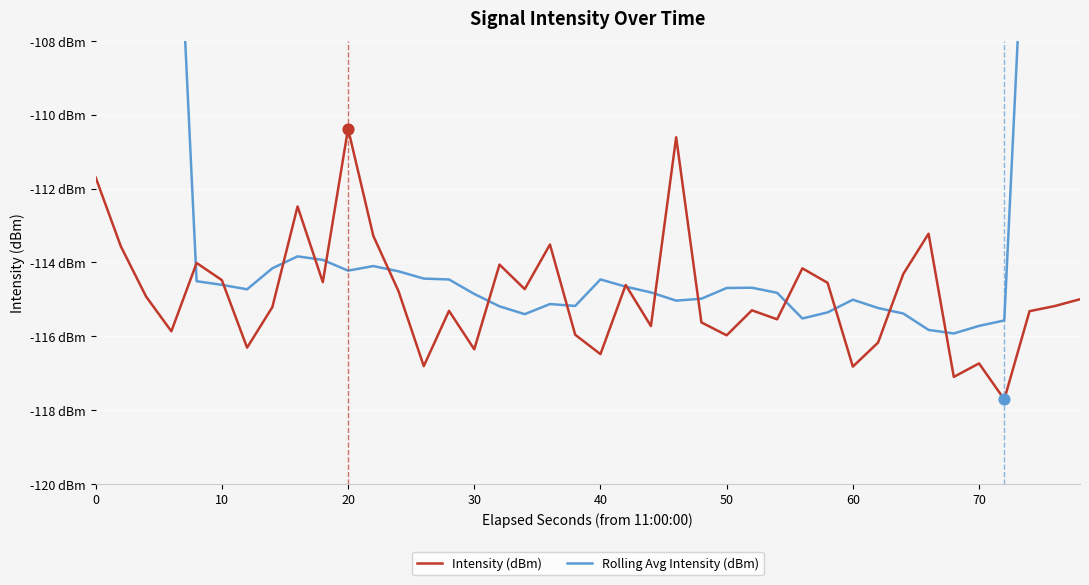

Which series contains the lowest Y value?

Intensity (dBm)